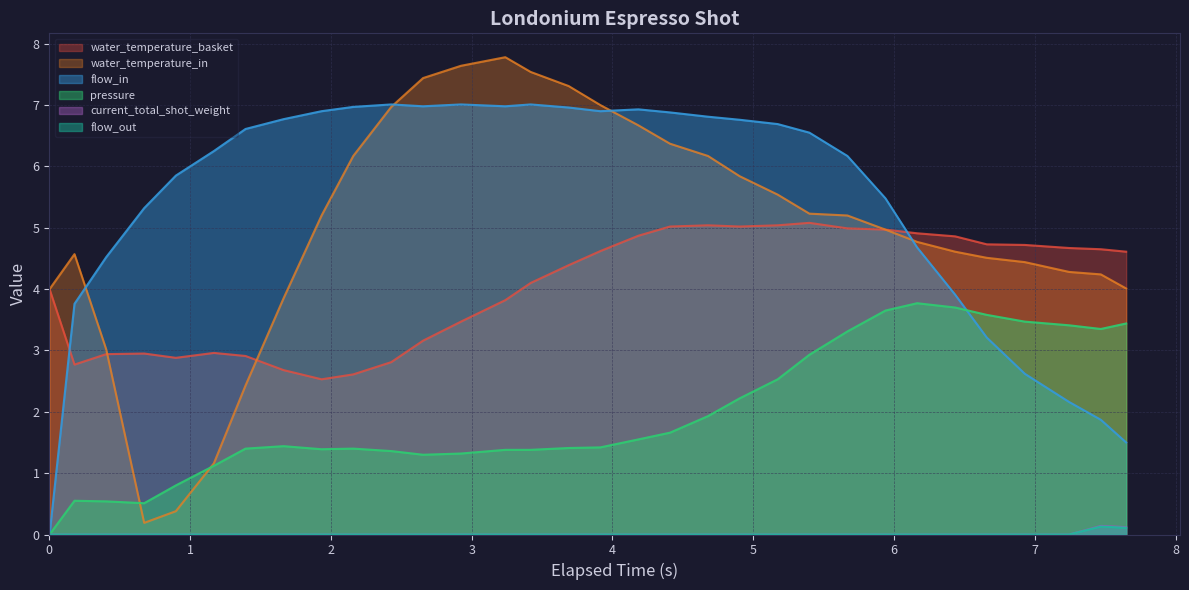

What is the value of the flow_in point at the 7th from the left?

6.6